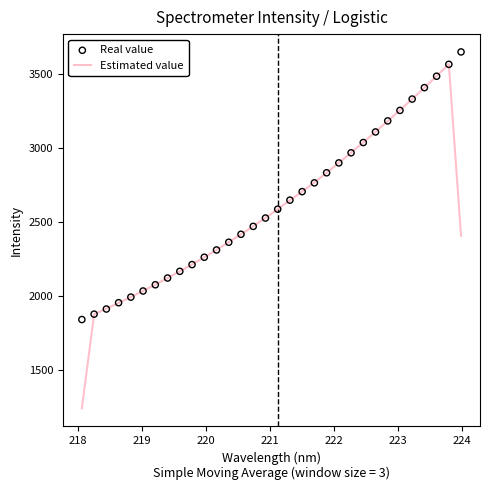

What is the highest value of the Estimated value series?

3567.8